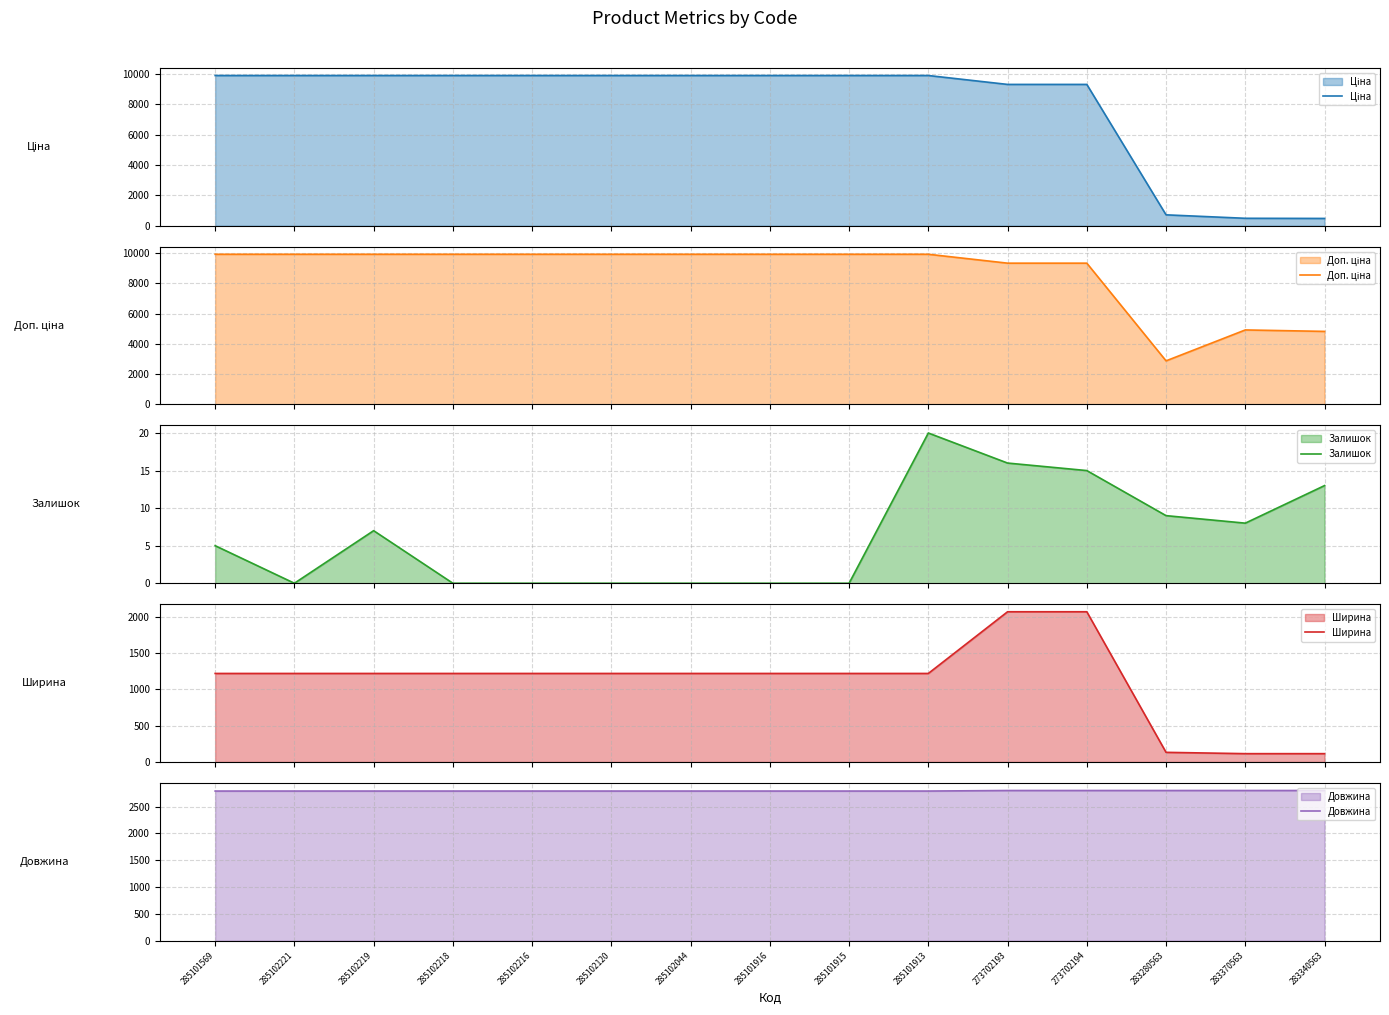

True or false: Залишок and Ширина intersect in this chart.

False